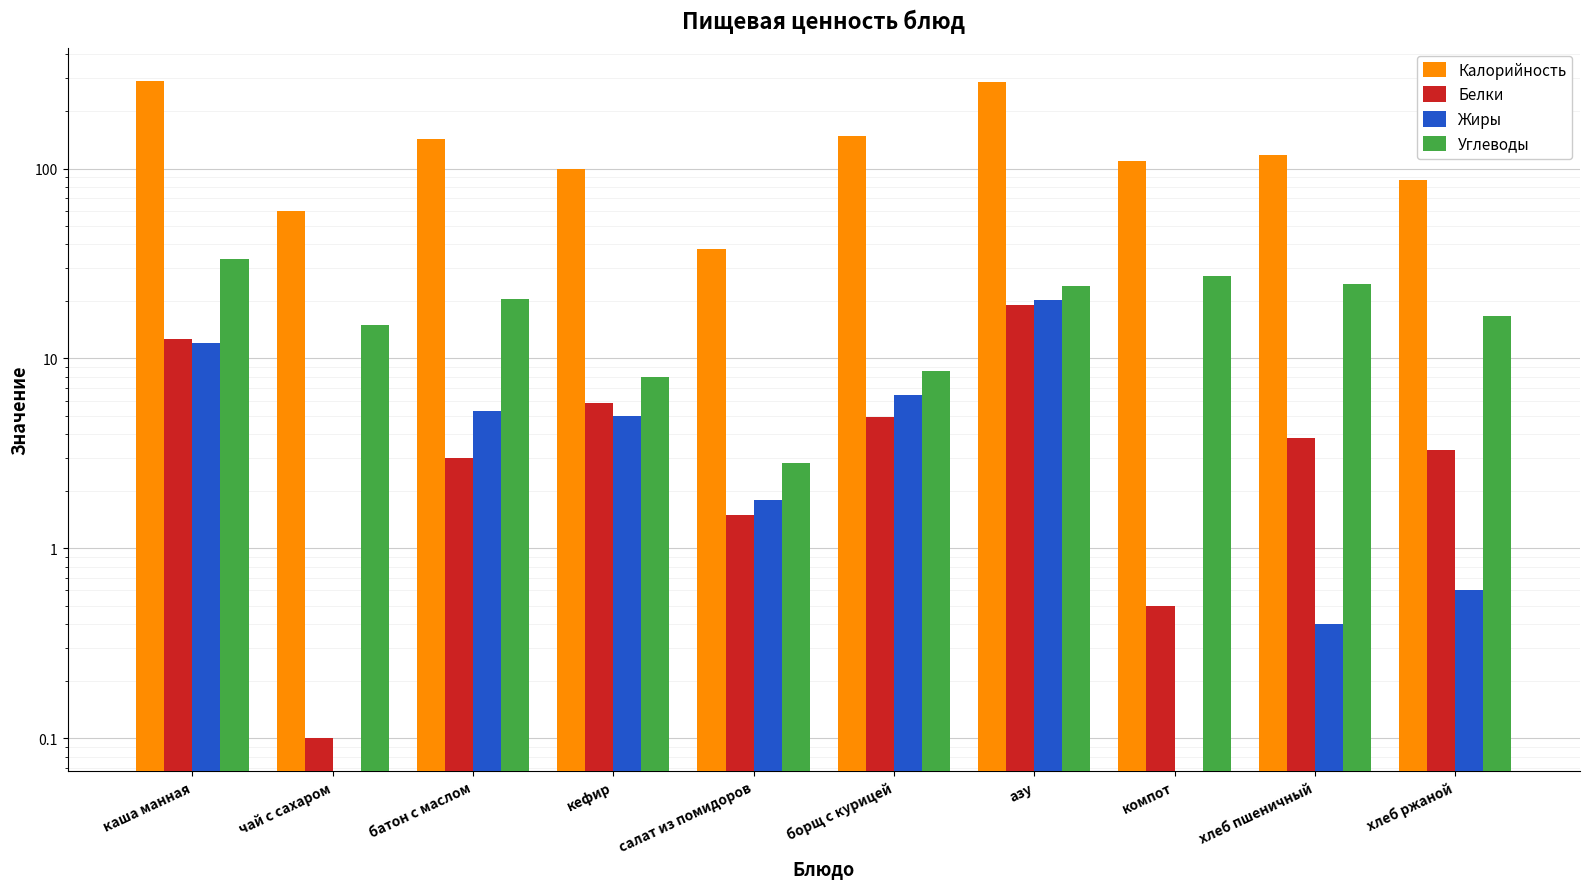

Is the value of Углеводы at борщ с курицей greater than the value of Калорийность at борщ с курицей?

No